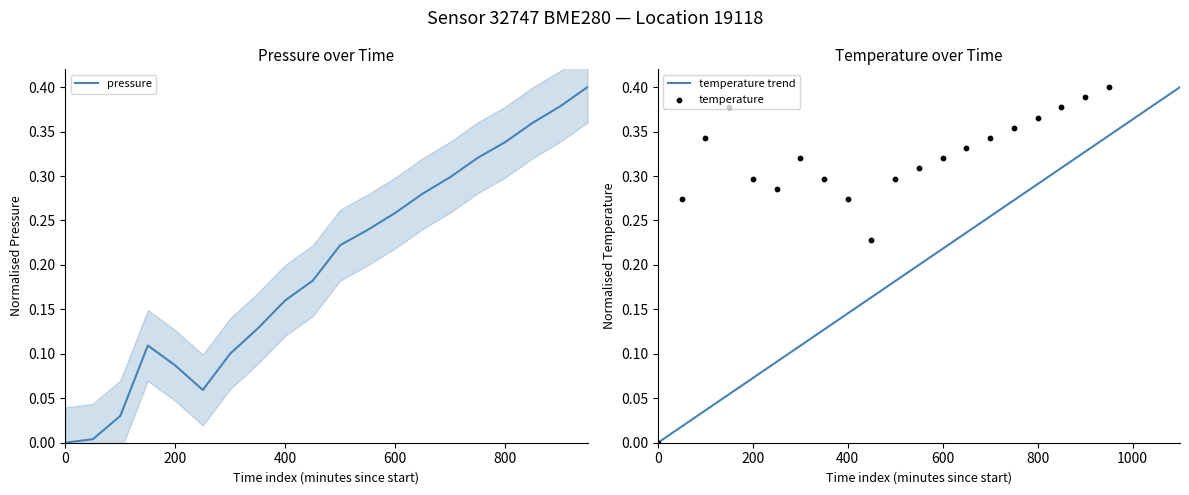

Which series reaches the maximum Y coordinate?

pressure